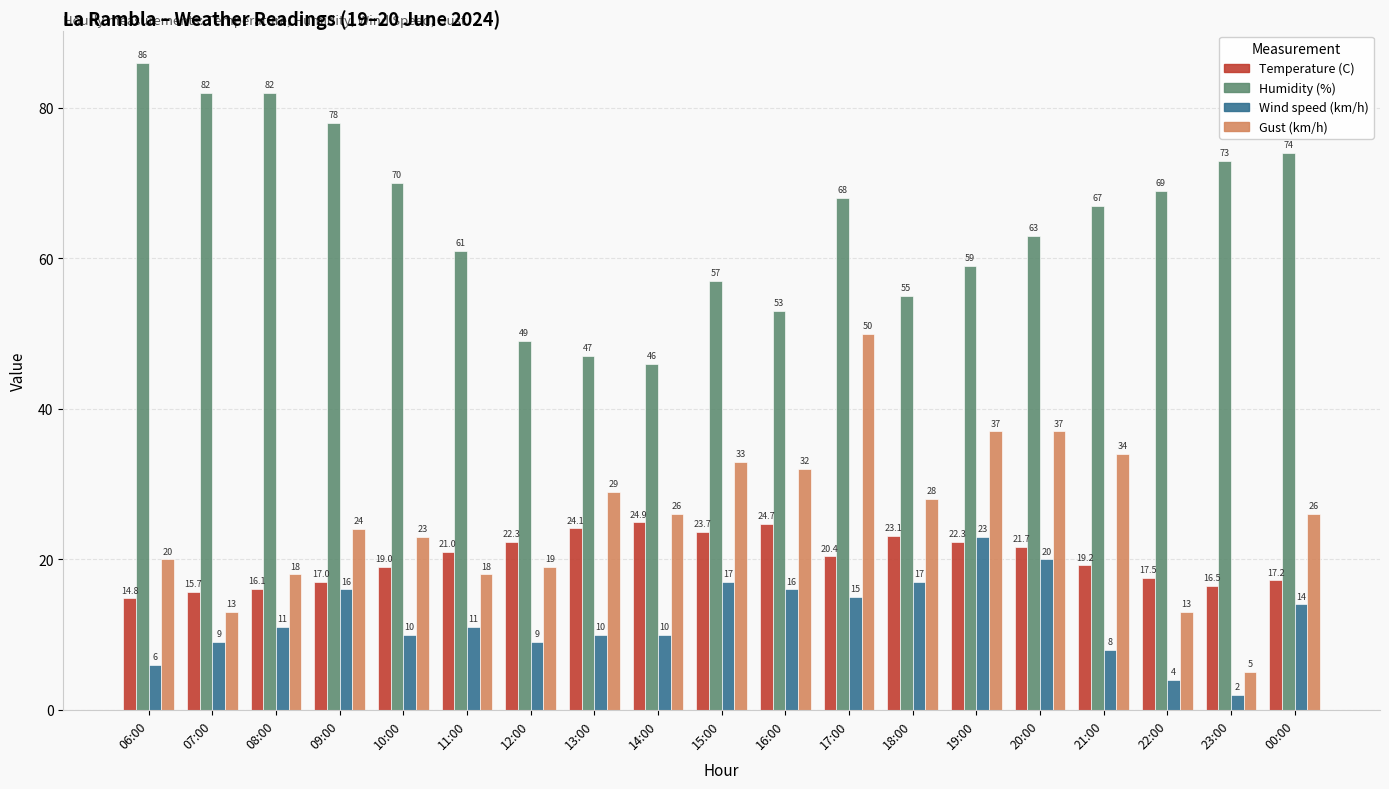

At which label does Temperature (C) reach its minimum?

06:00